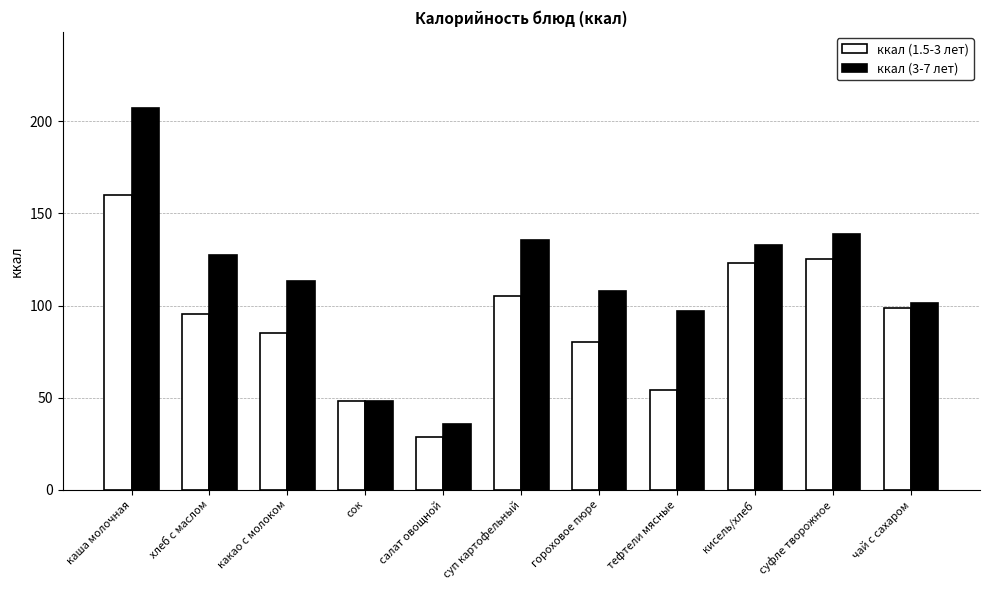

At which label does ккал (1.5-3 лет) first exceed 95?

каша молочная